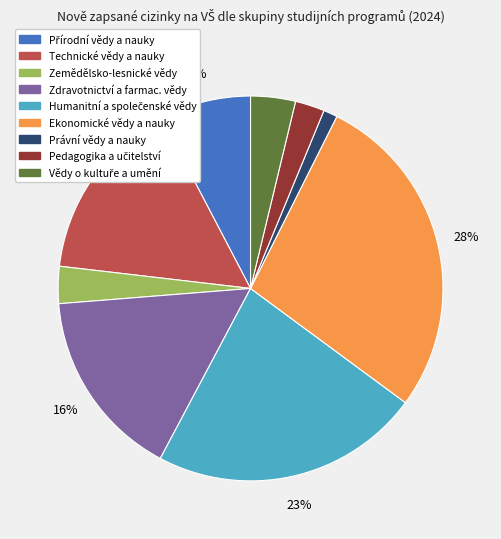

Which category has the smallest portion of the pie?

Právní vědy a nauky